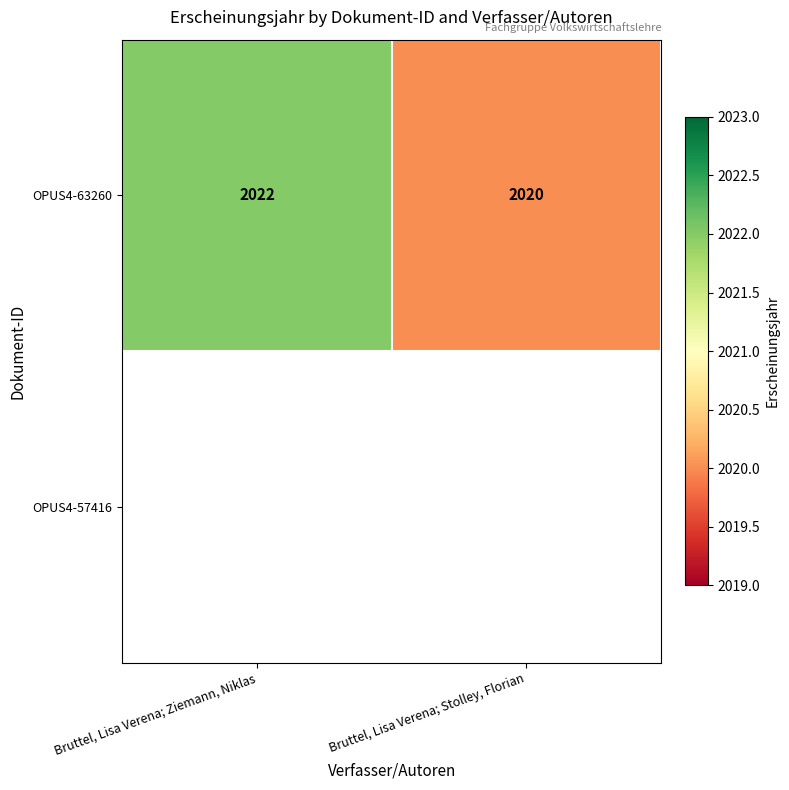

How many categories are shown in the chart?

2